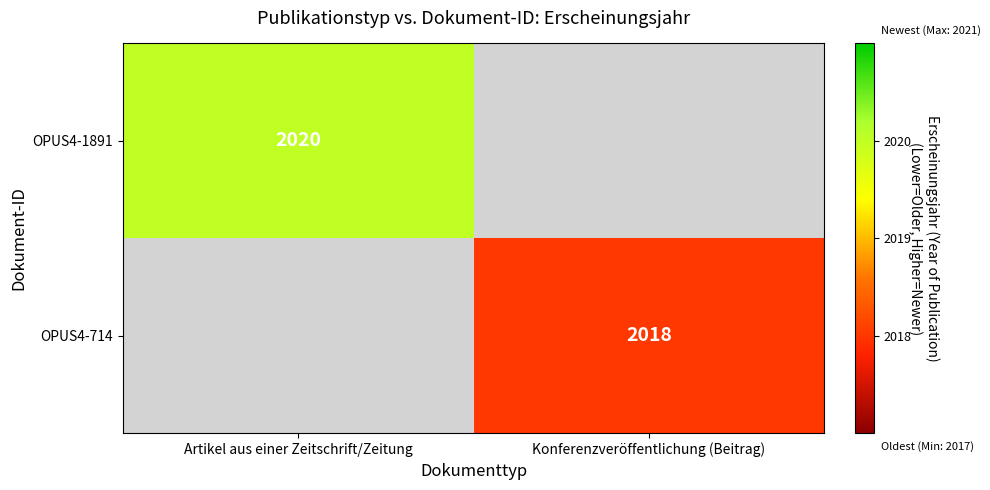

The value of OPUS4-1891 at Artikel aus einer Zeitschrift/Zeitung is 669. True or false?

False